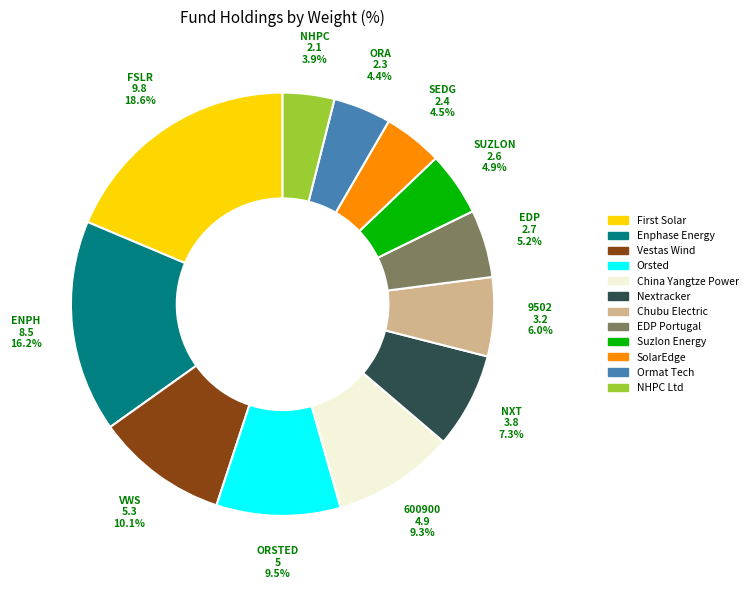

Count the number of slices in the pie.

12